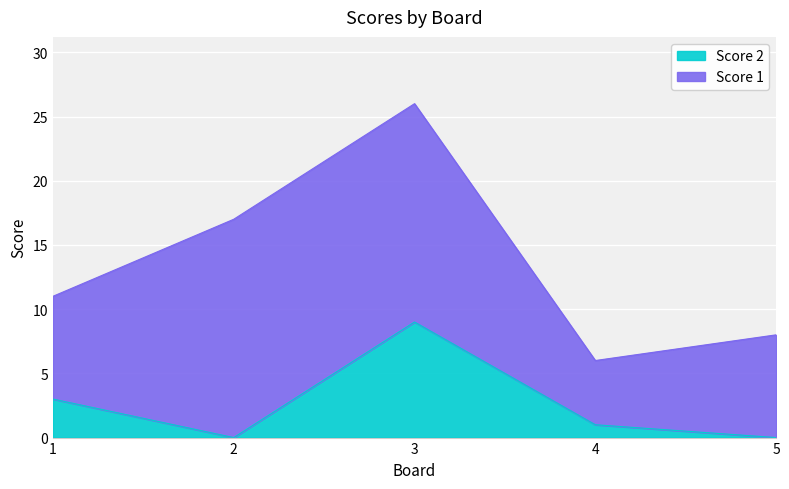

Count the number of categories in the chart.

5